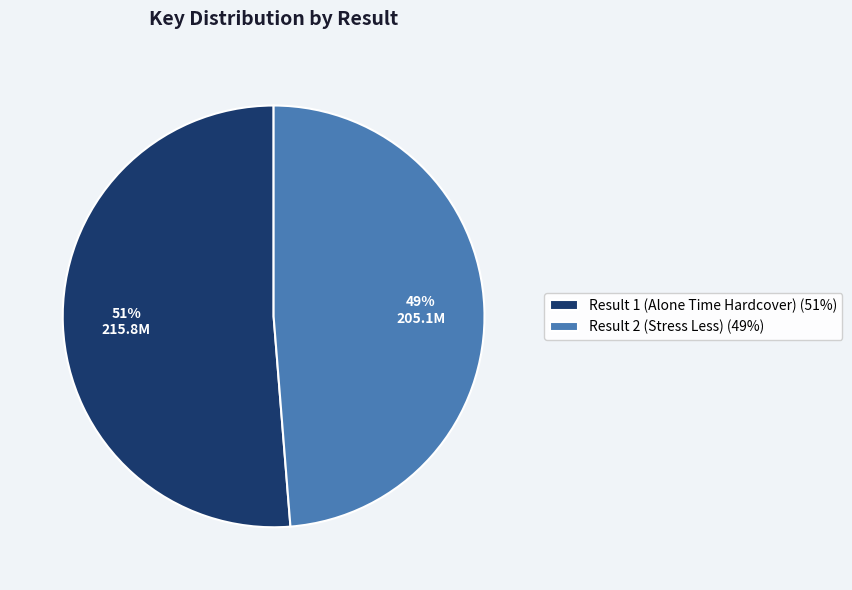

Combined, do Result 2 (Stress Less) (49%) and Result 1 (Alone Time Hardcover) (51%) account for over 50%?

Yes